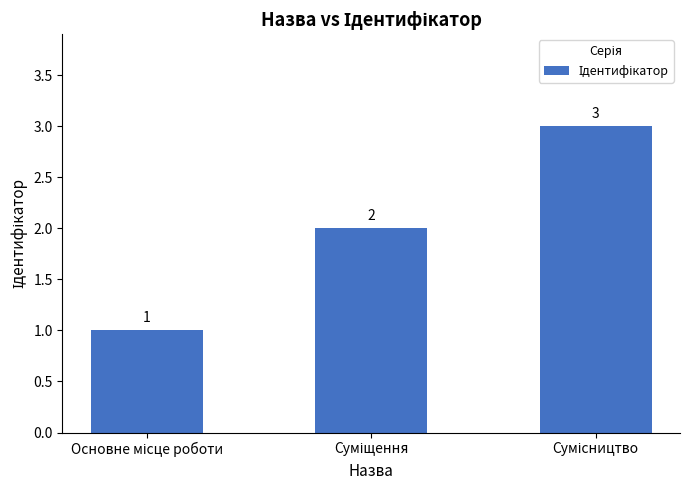

Does the chart contain stacked bars?

No